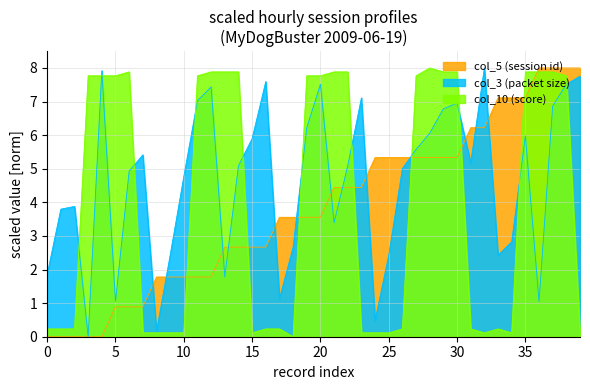

Does the chart display data point markers on the line(s)?

No